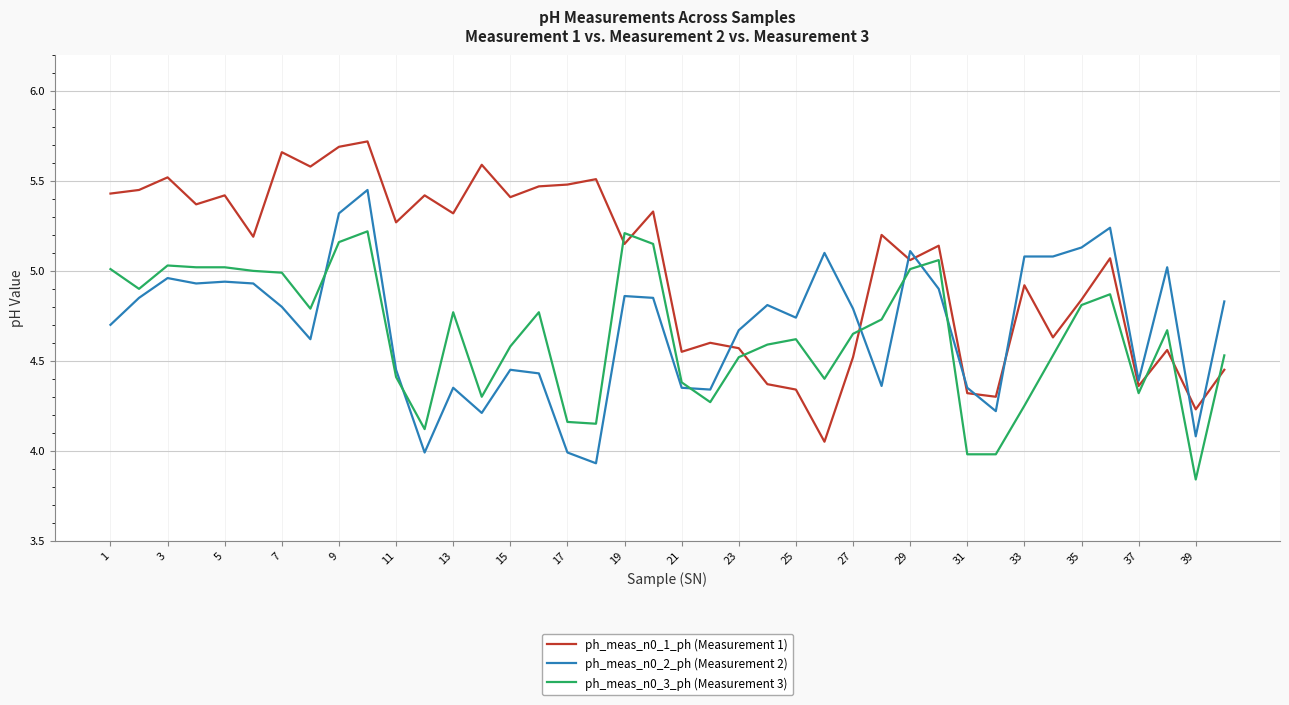

In ph_meas_n0_1_ph (Measurement 1), how many points are lower than both neighbors (excluding endpoints)?

14